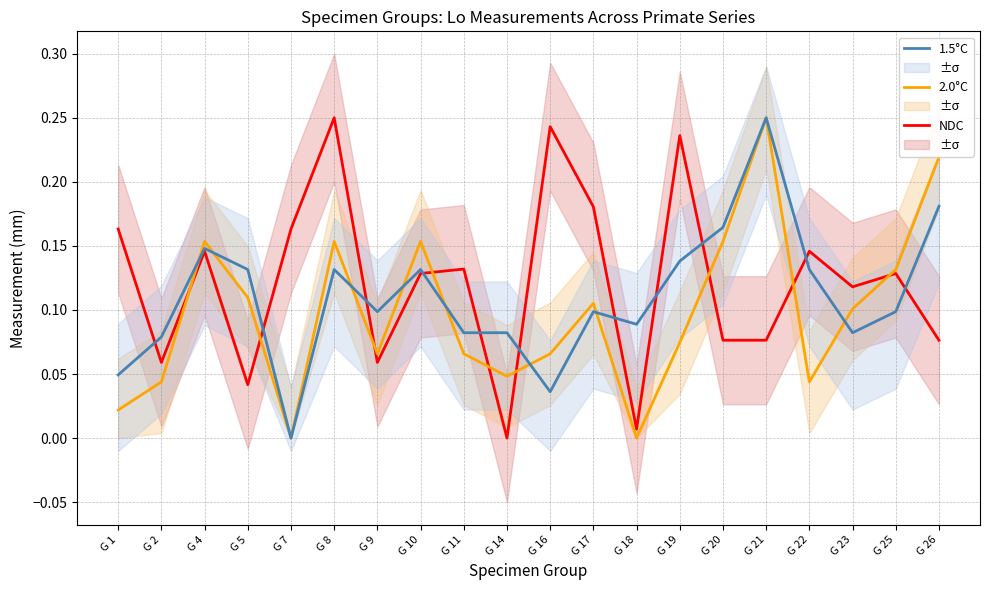

How many lines are shown in the chart?

3